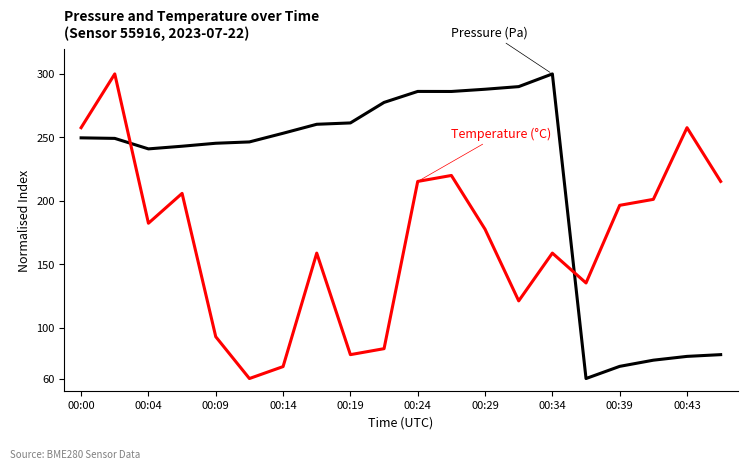

What is the smallest value displayed?

60.0